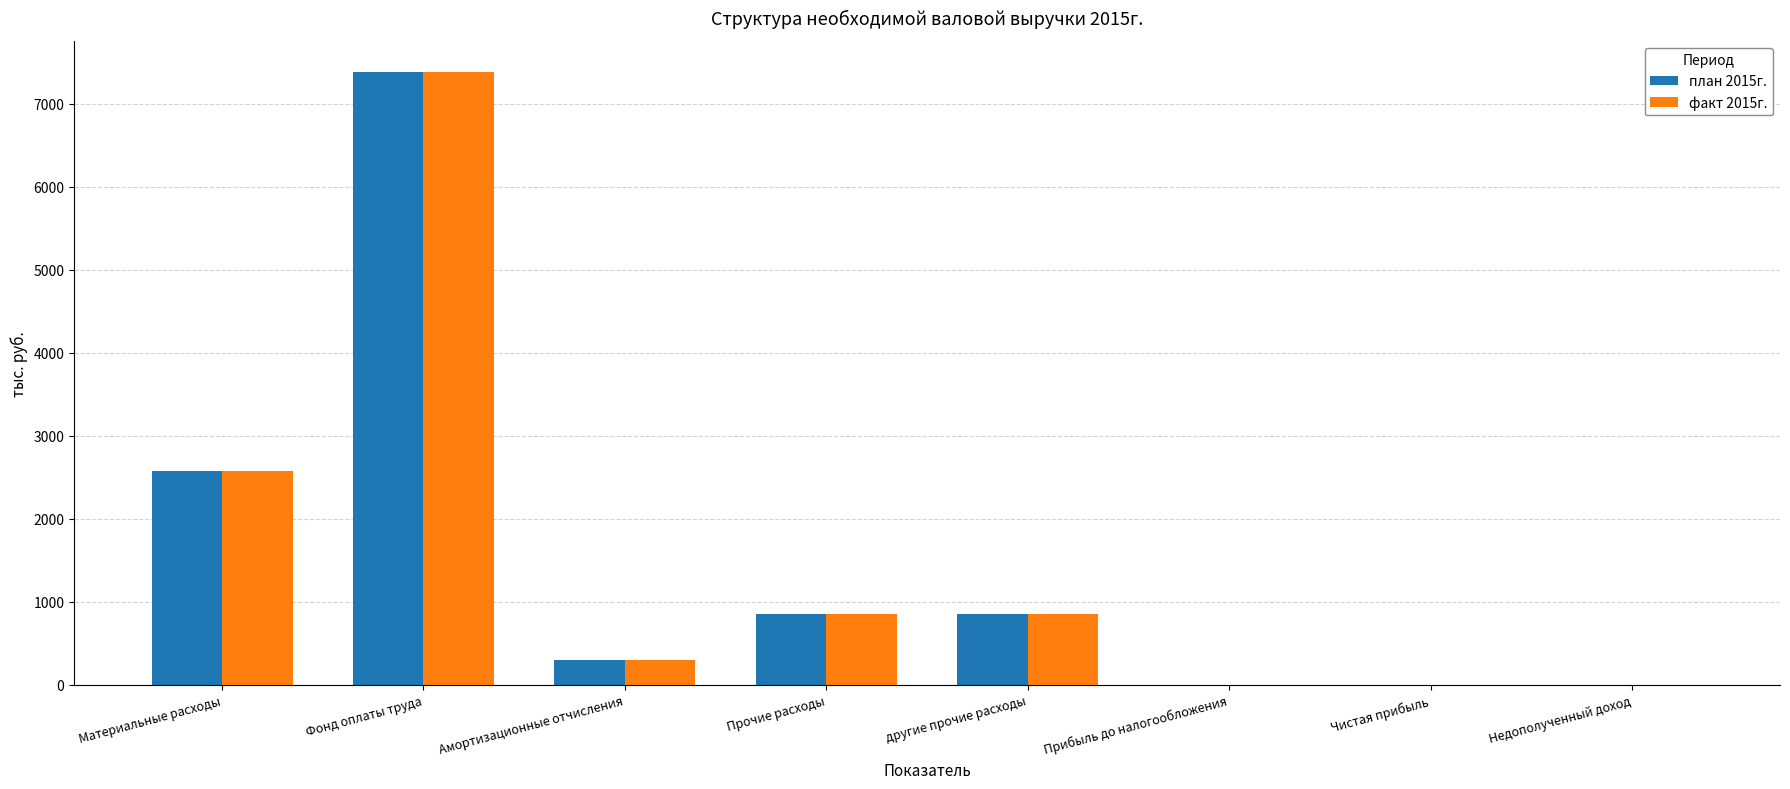

How many values in the план 2015г. series exceed 848?

4